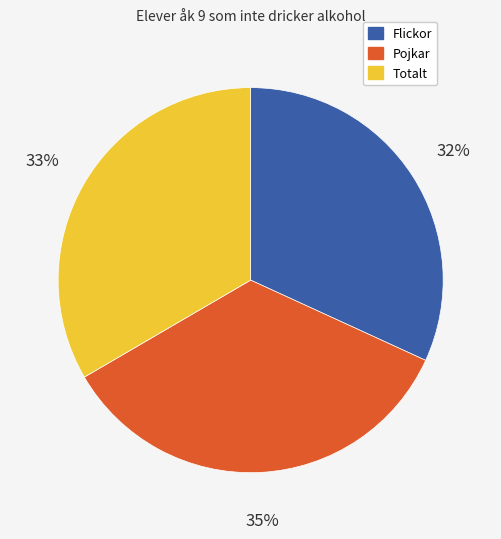

Is it true that Flickor is 32% of the pie?

True